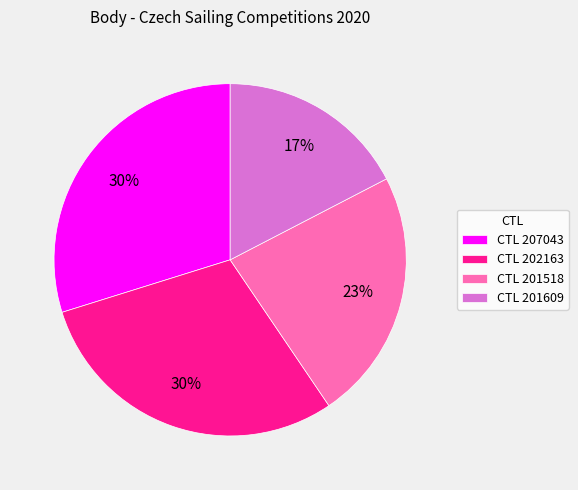

To the nearest percent, what is the average slice percentage?

25%